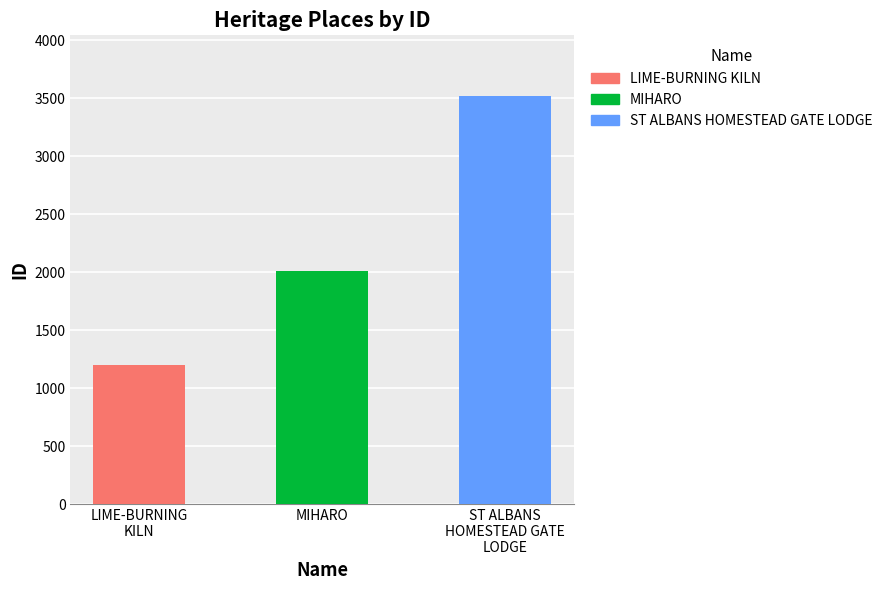

How many values are below 2012?

1